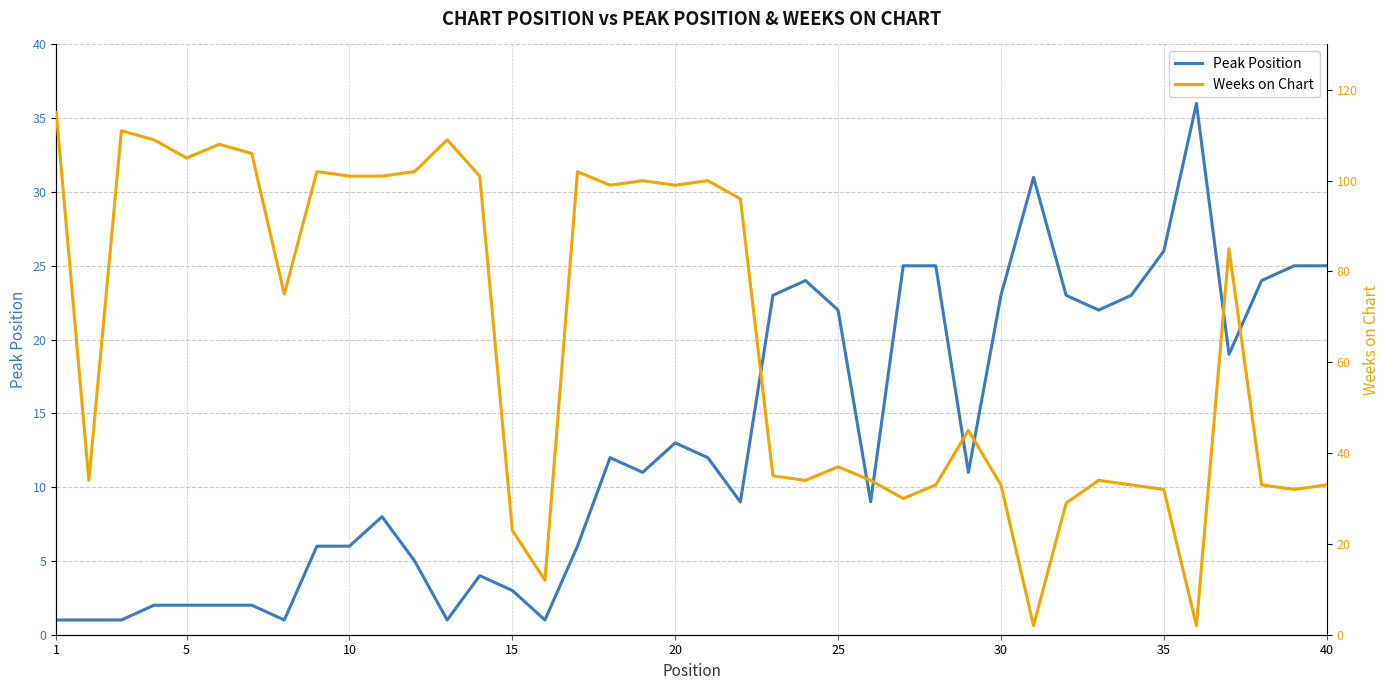

Is it true that Peak Position equals 22 at 25?

True